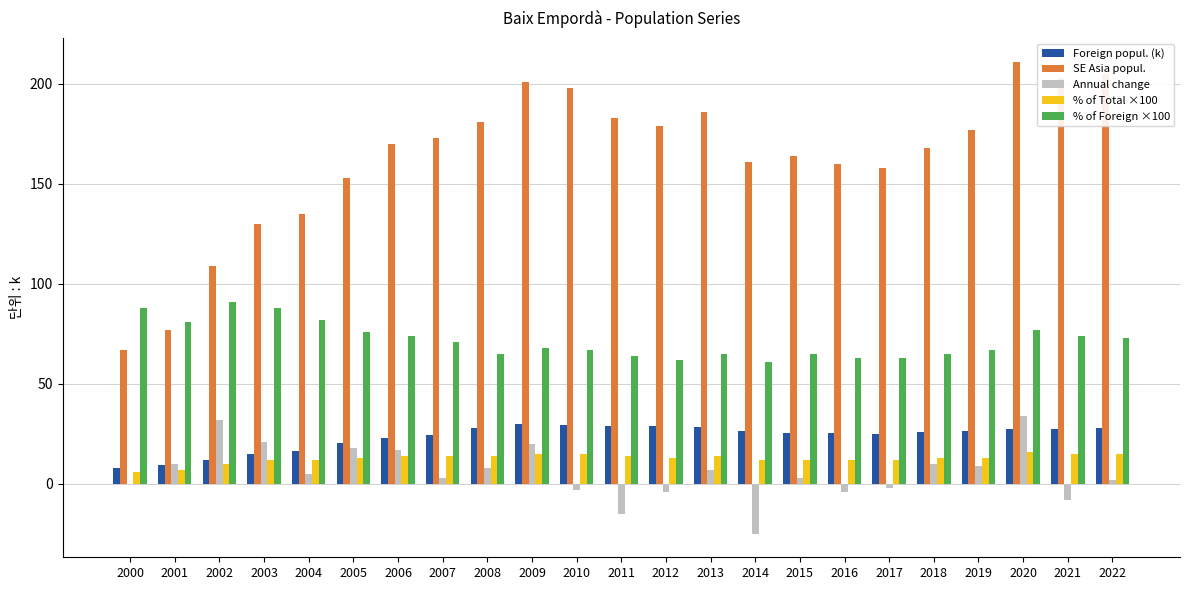

What is the highest value of the Annual change series?

34.0